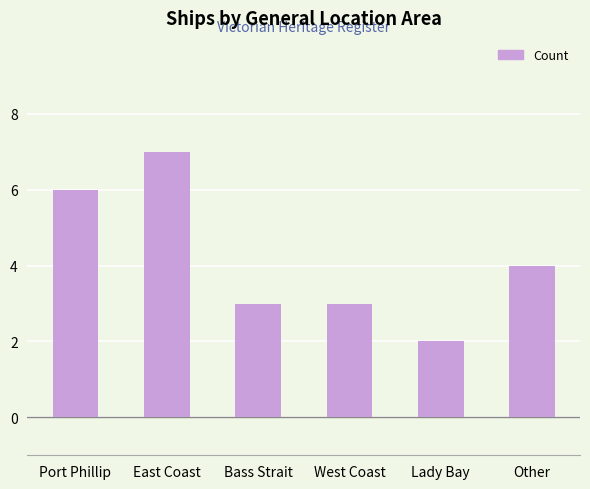

What is the difference between the maximum and minimum values?

5